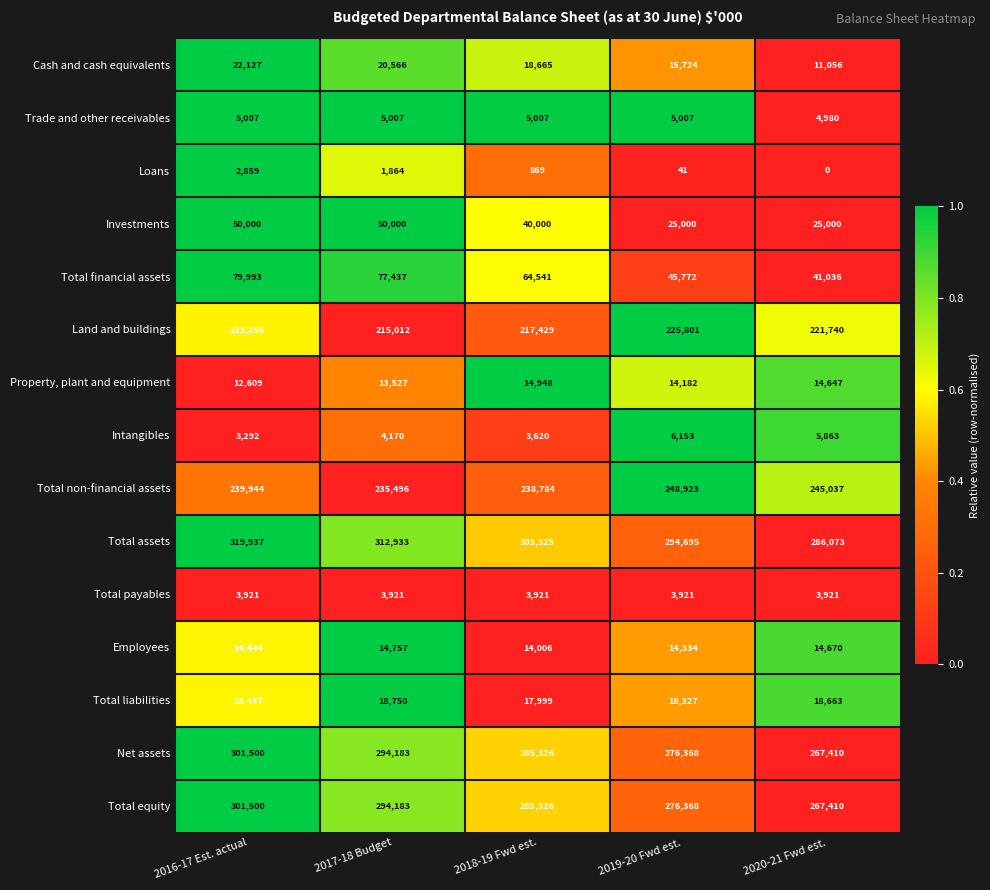

What is the difference between the highest and lowest values at 2017-18 Budget?

311069